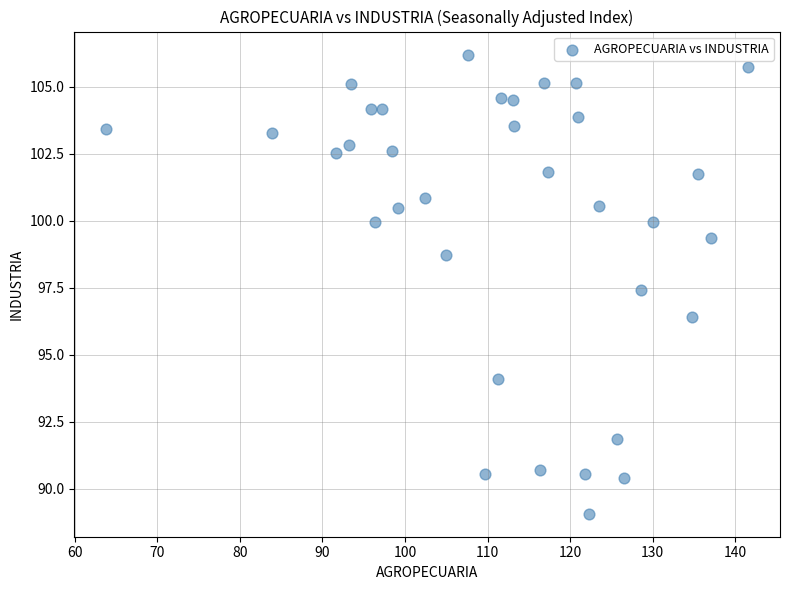

What is the range of Y values (max minus min)?

17.1